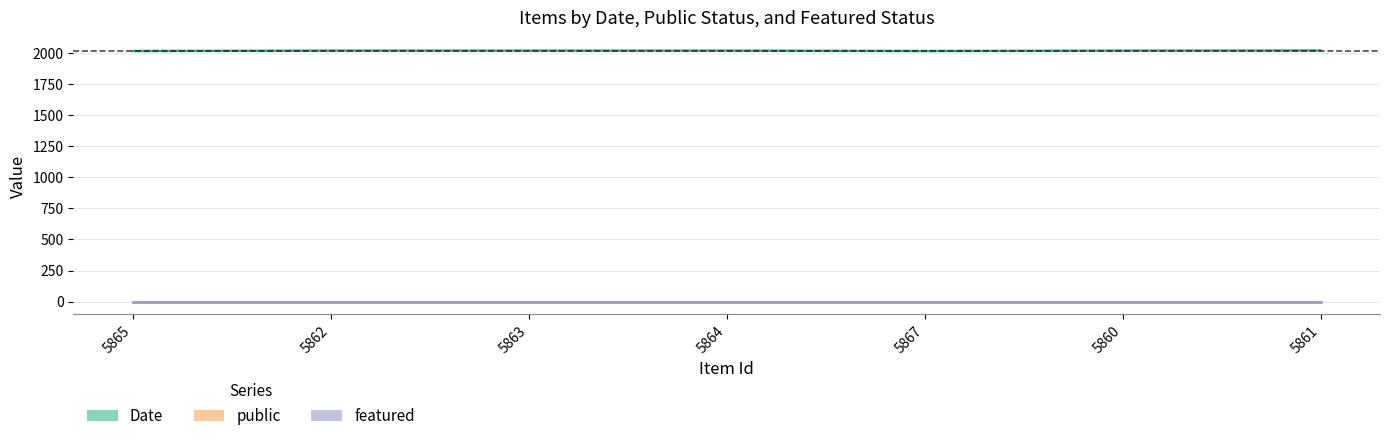

What is the approximate value of Date at 5861?

2019